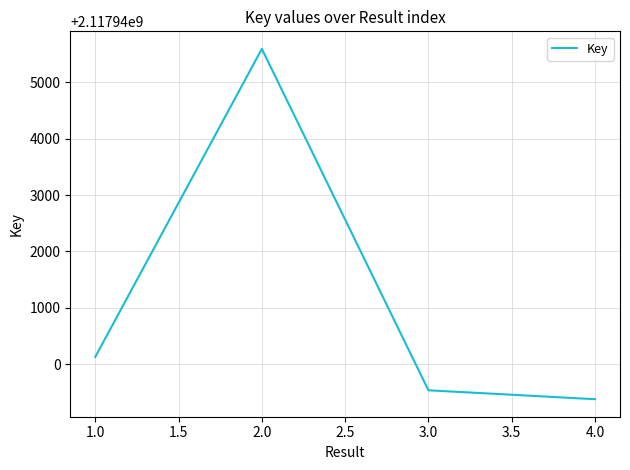

Count the number of data series in this chart.

1